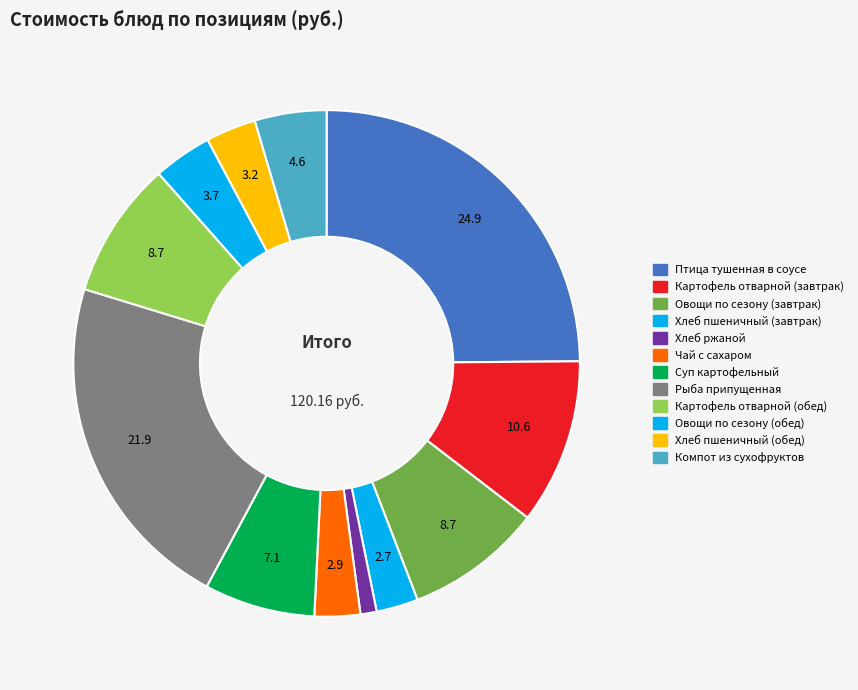

Is it true that Хлеб пшеничный (завтрак) is 3% of the pie?

True